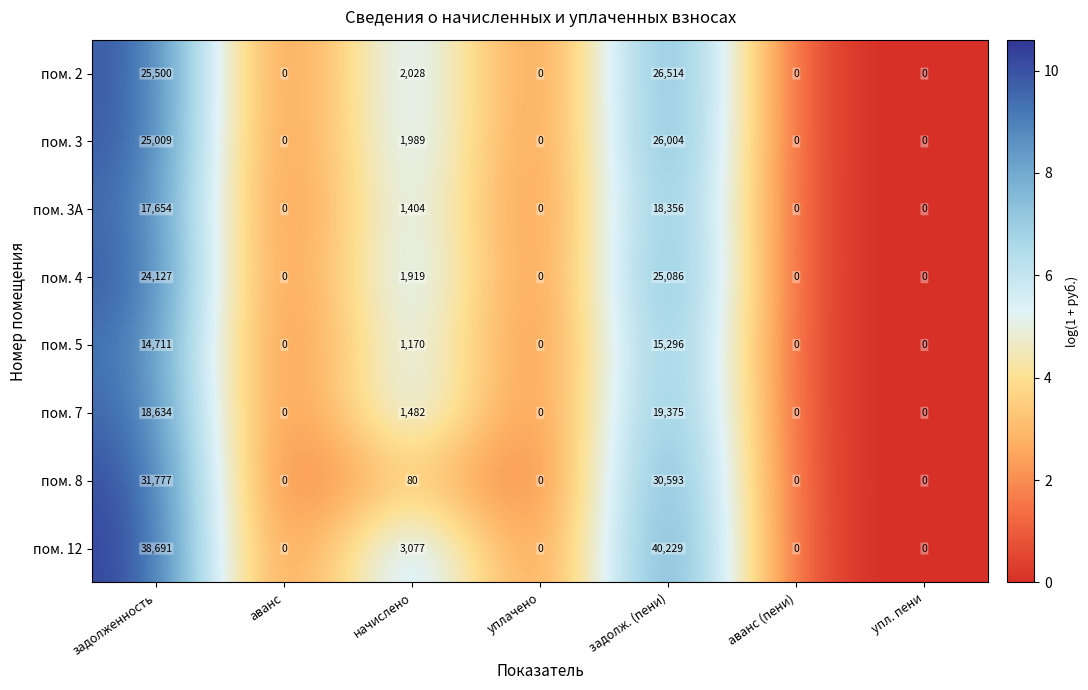

What is the highest value of the пом. 5 series?

15296